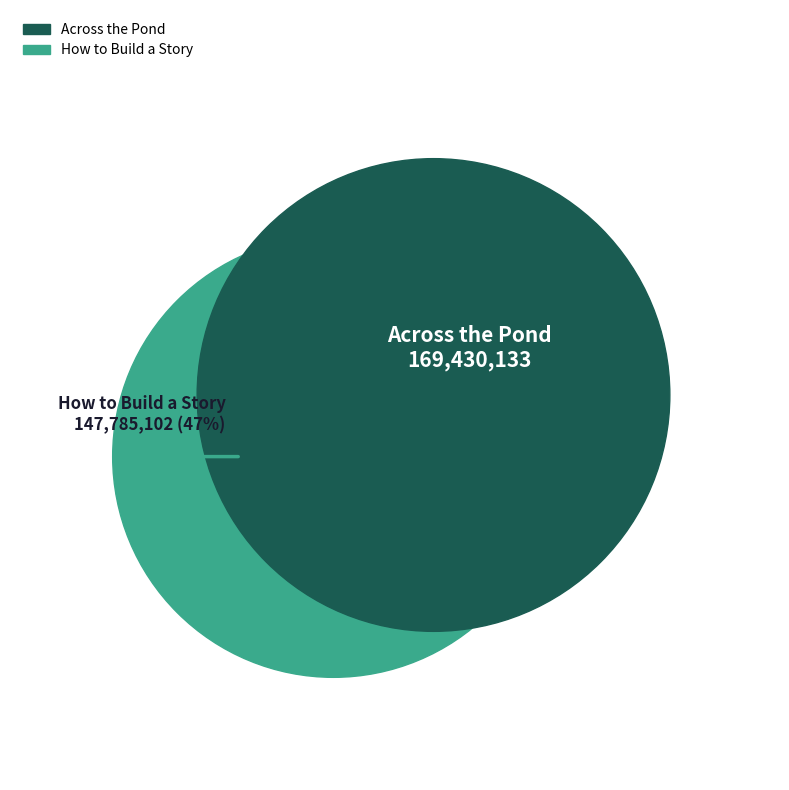

What percentage is NOT represented by Across the Pond?

46.6%